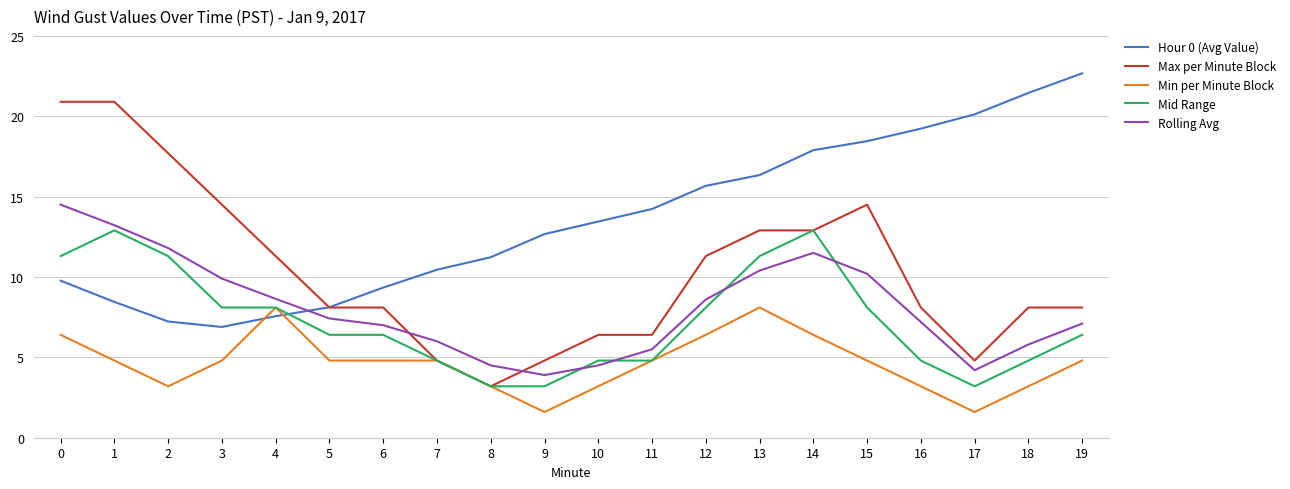

Where is the first local maximum for Mid Range?

1